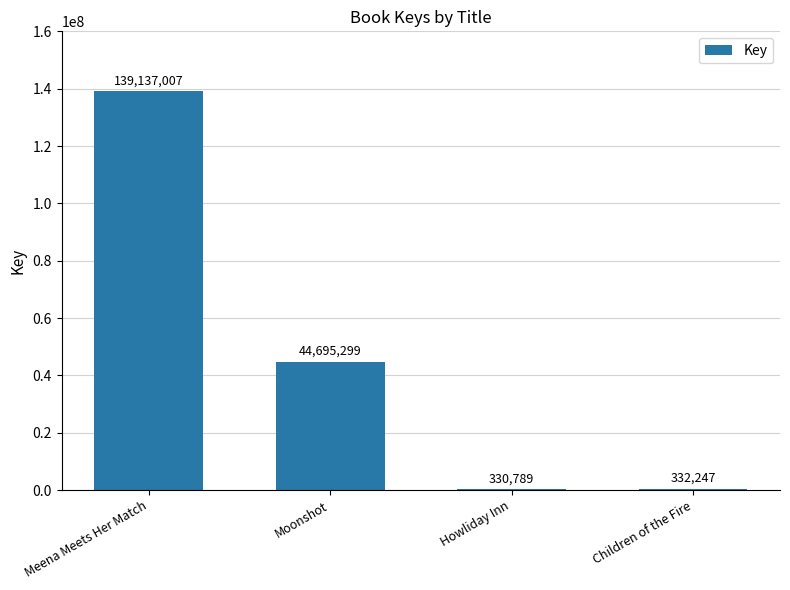

What is the sum of all values?

184495342